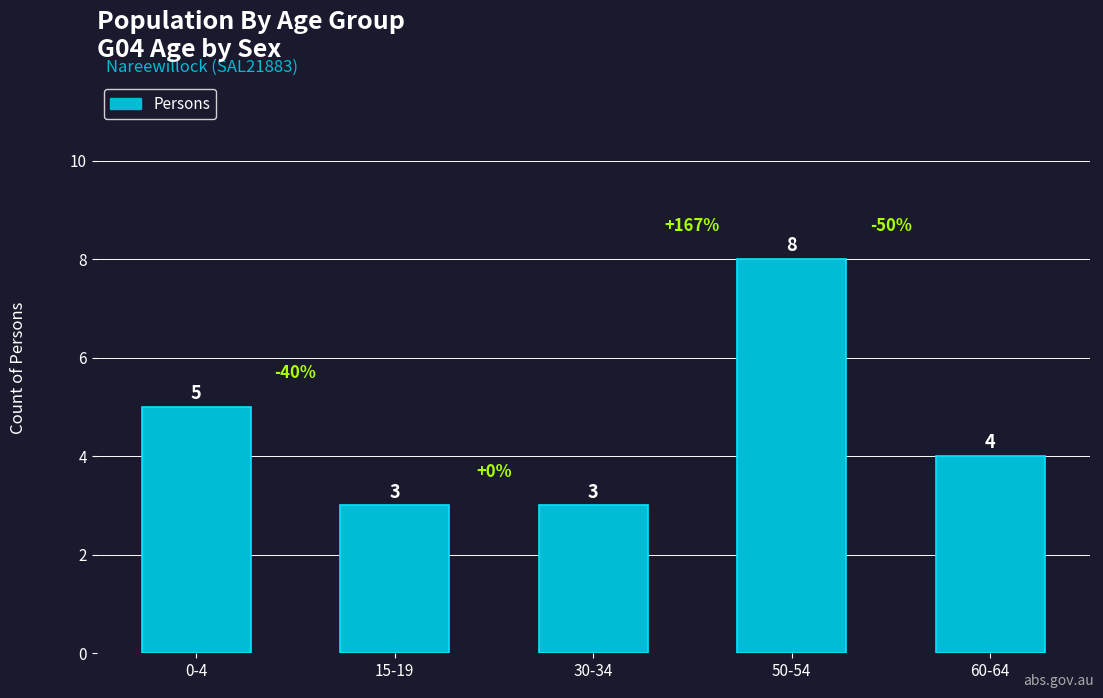

Reading left to right, extract all data points from this chart.

0-4=5	15-19=3	30-34=3	50-54=8	60-64=4